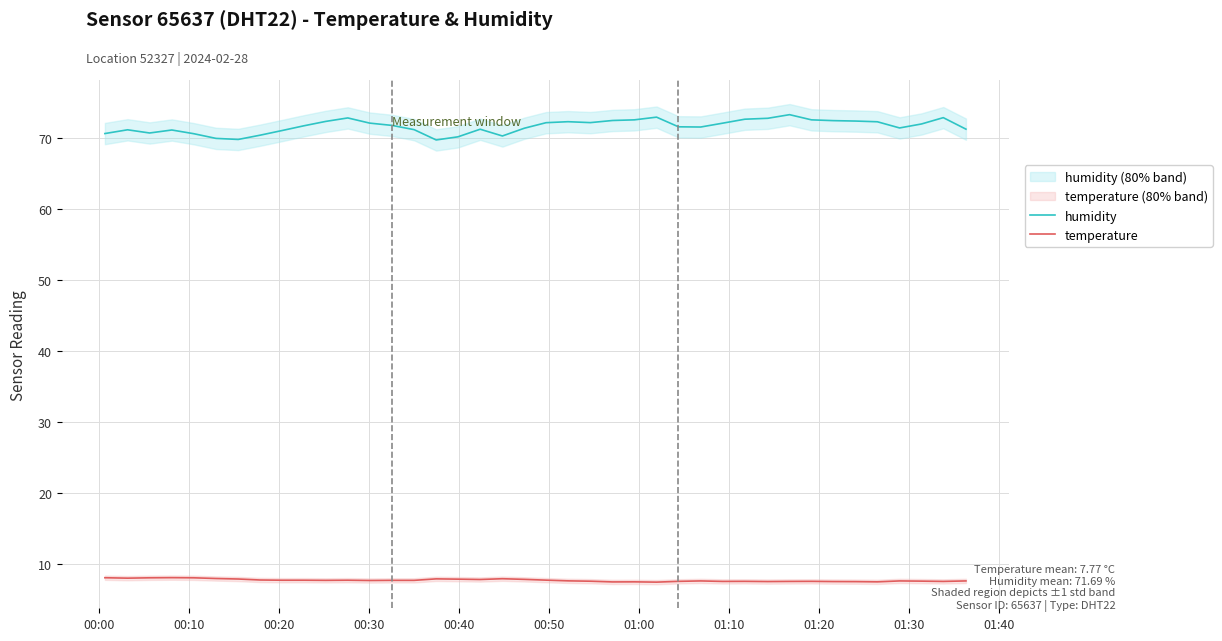

What is the minimum value for humidity?

69.8